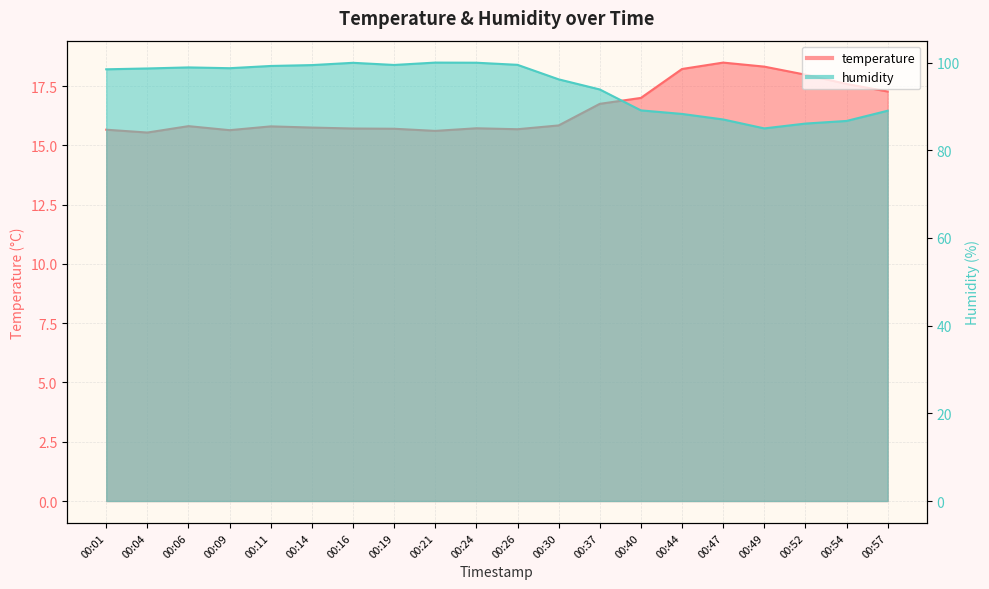

Does the chart display data point markers on the line(s)?

No